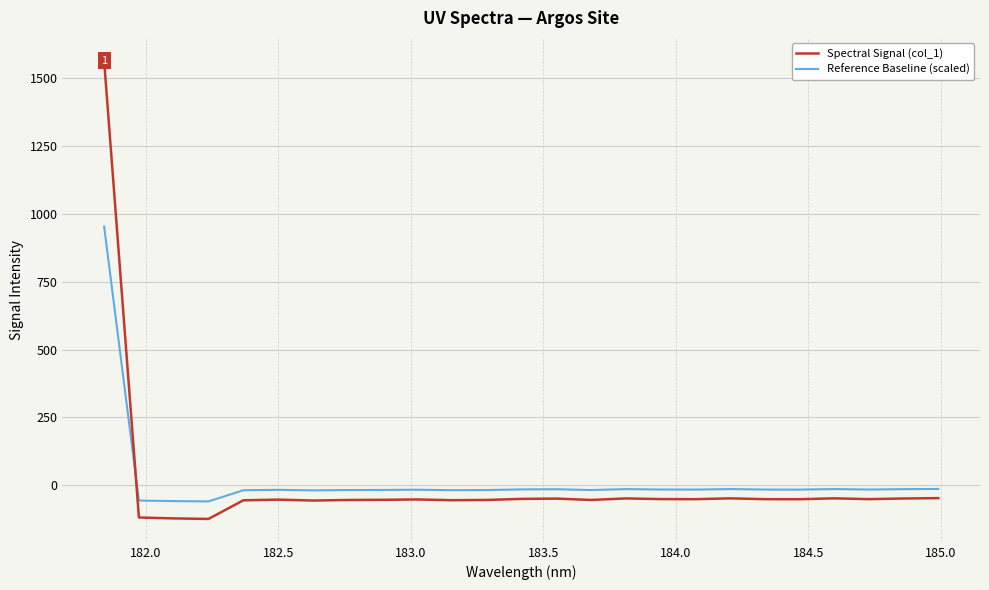

What is the difference between the maximum and minimum values in the Reference Baseline (scaled) series?

1012.5